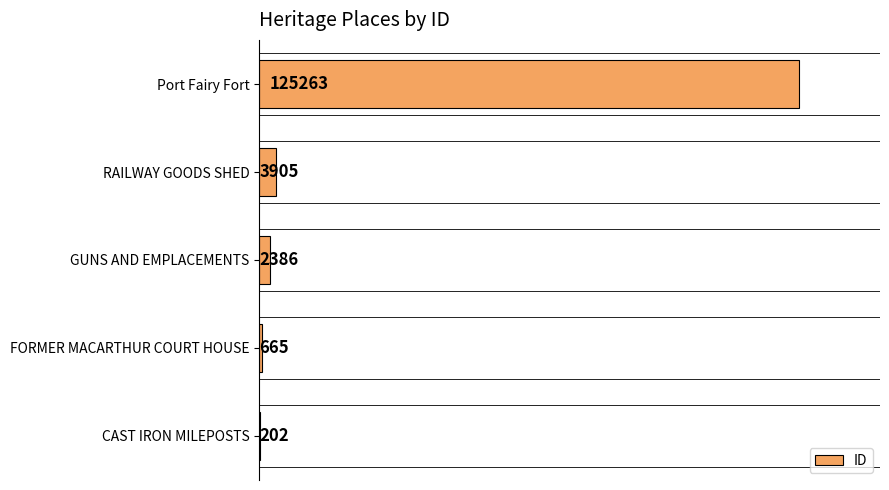

The chart shows a value of 125263 at Port Fairy Fort. True or false?

True